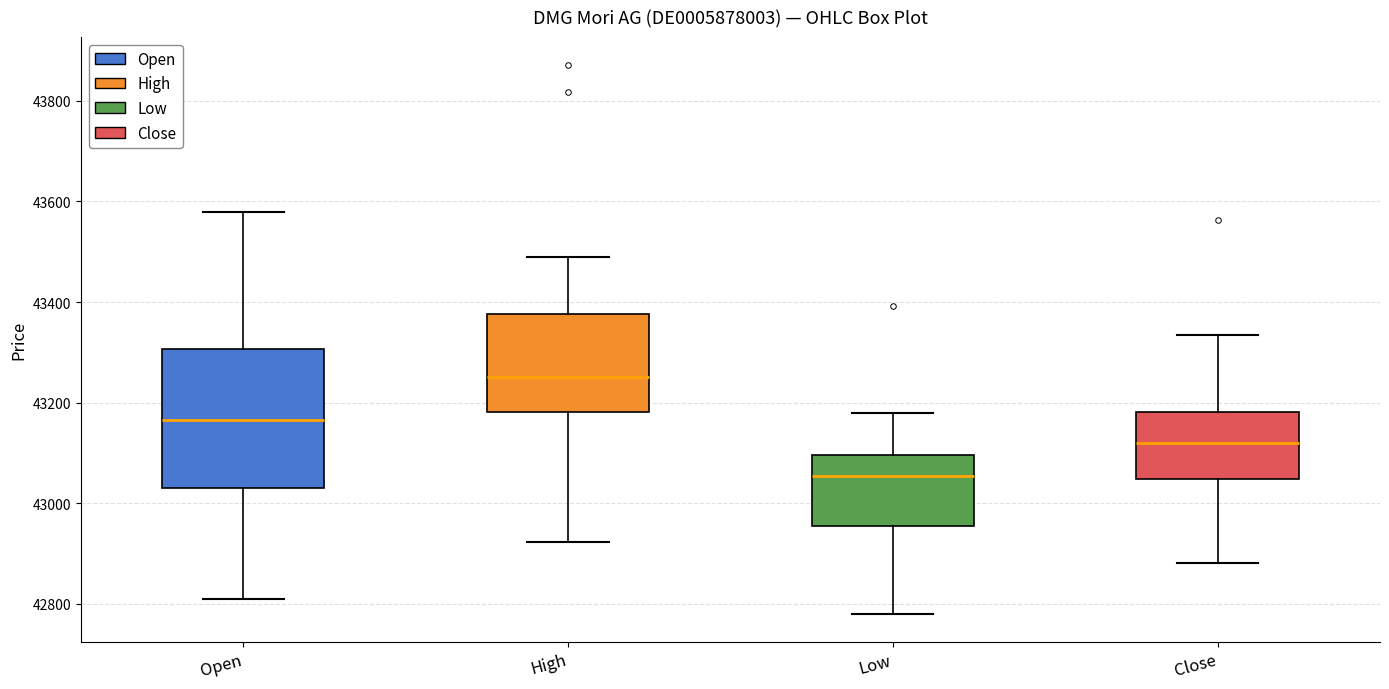

Reading left to right, transcribe this box plot: for each box, give where its median line is, the range the box spans, and where its two whiskers end, as read against the y-axis. The values are not printed on the chart, so give them approximately, as read against the axis.

Open: median 43160, box 43020 to 43300, whiskers 42820 to 43580
High: median 43260, box 43180 to 43380, whiskers 42920 to 43480
Low: median 43060, box 42960 to 43100, whiskers 42780 to 43180
Close: median 43120, box 43040 to 43180, whiskers 42880 to 43340